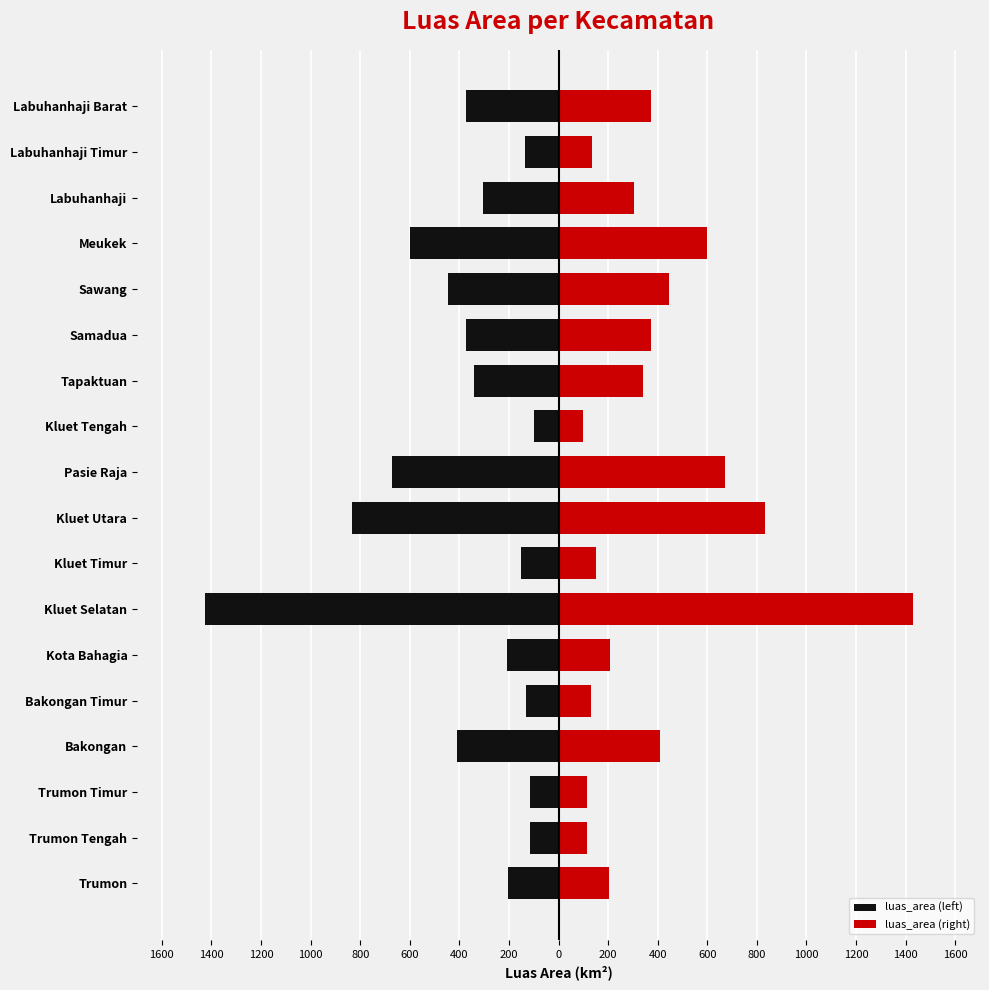

At how many categories does at least one series exceed 1165?

1